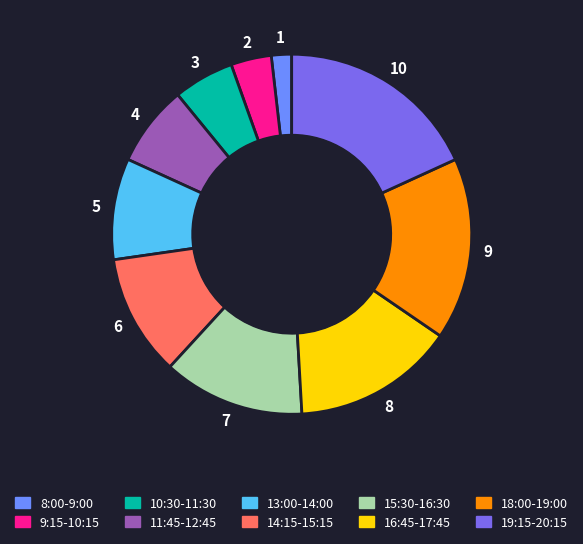

How many slices are in this pie chart?

10